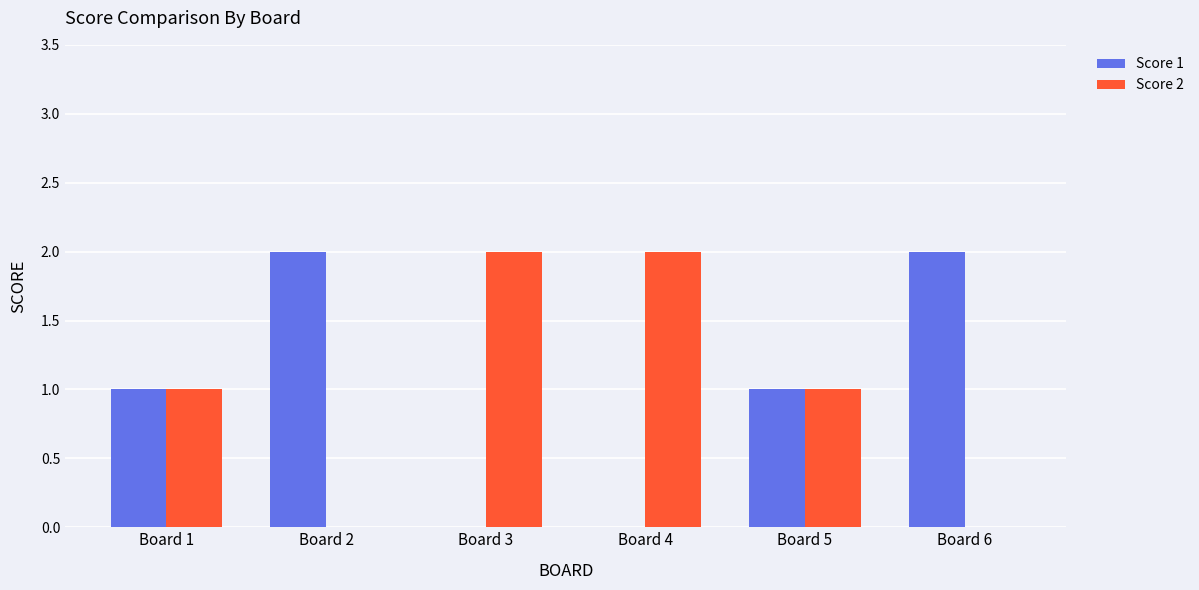

Is the value of Score 1 at Board 1 greater than the value of Score 2 at Board 4?

No